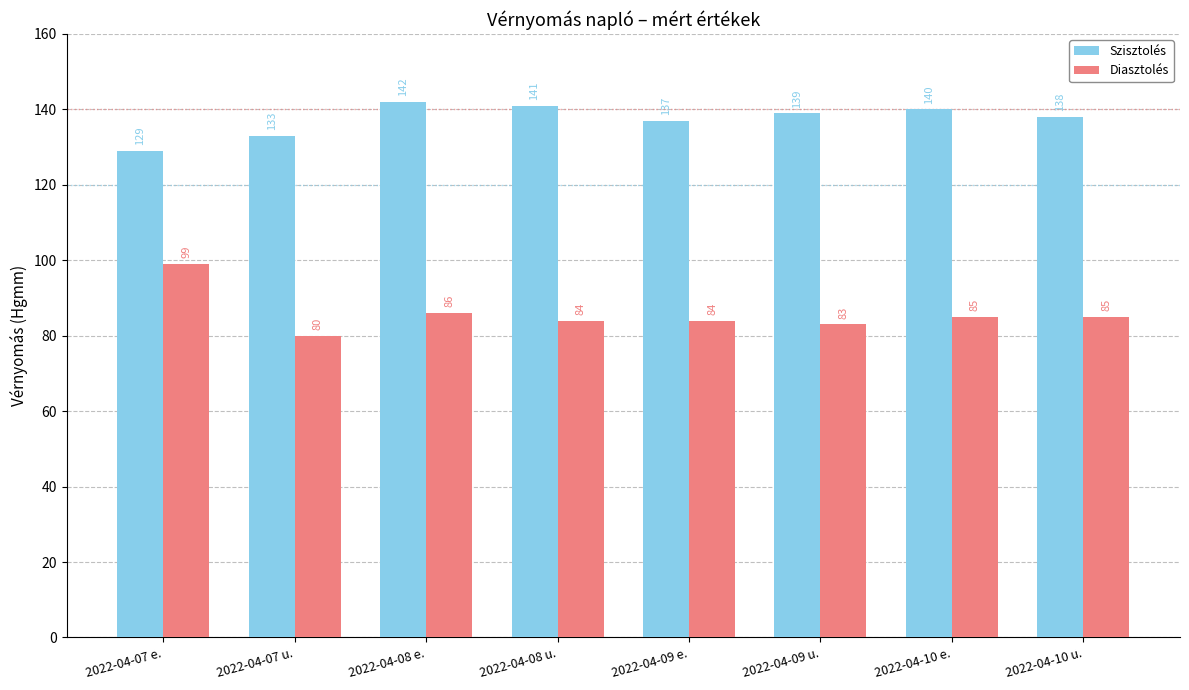

How many data points in Diasztolés are less than 85?

4